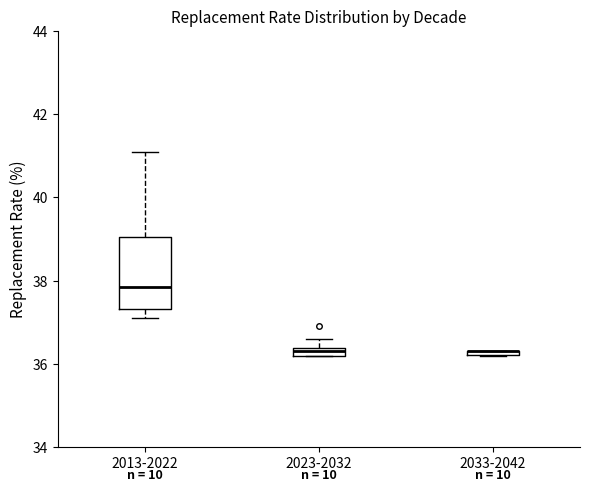

Comparing the boxes themselves (not the whiskers), which one is the tallest?

2013-2022